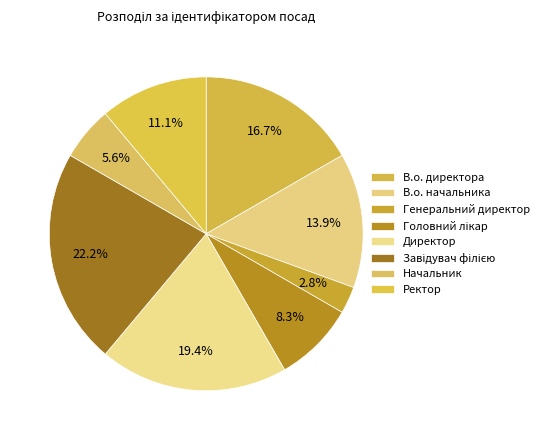

Which category has the smallest portion of the pie?

Генеральний директор